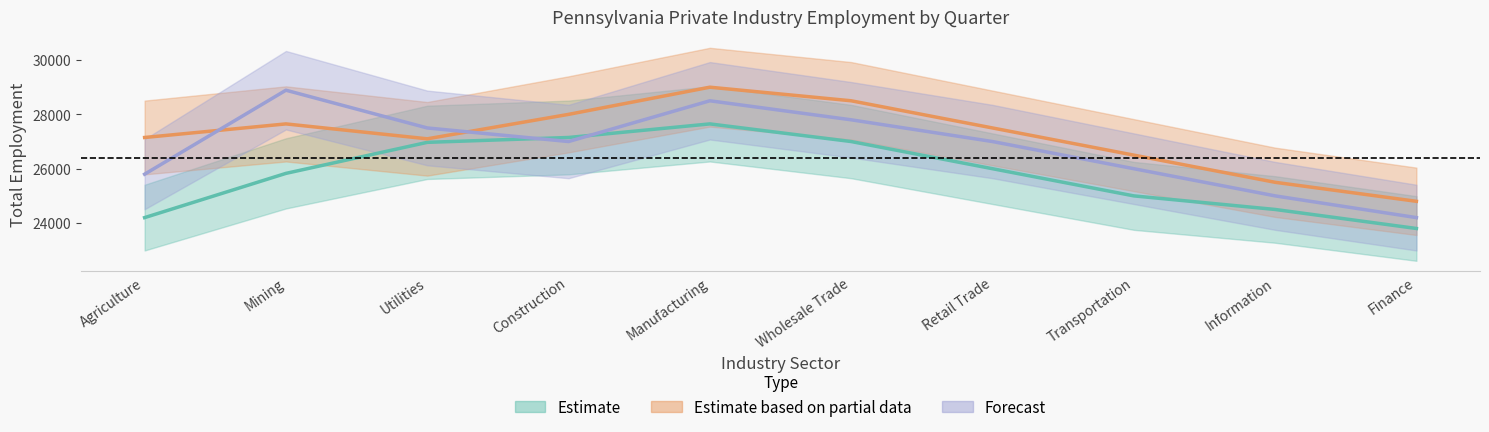

True or false: Q2_2019 has more than 2 interior local peaks.

False